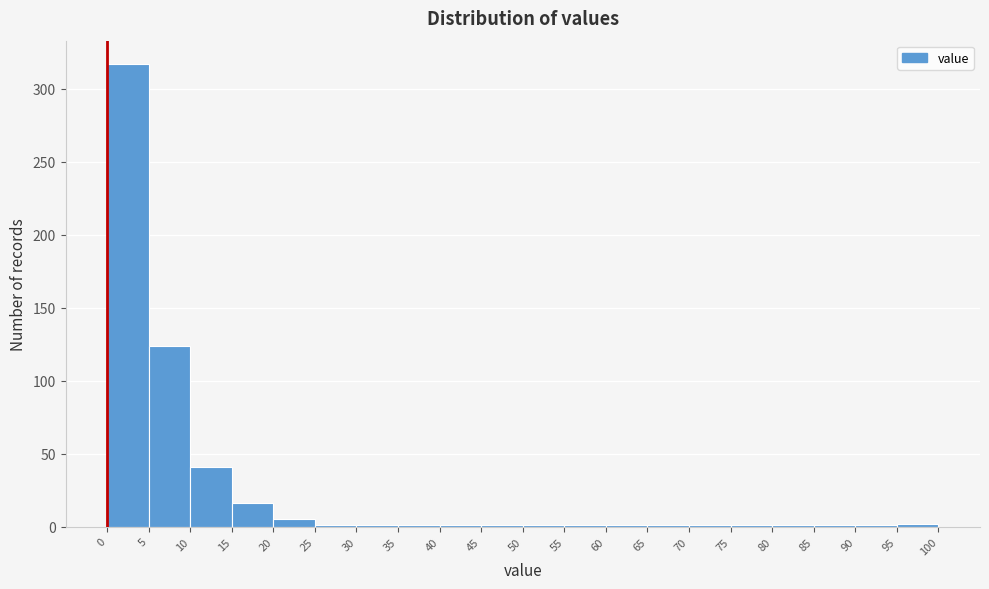

Reading left to right, list every bar in this chart as the range it spans on the x-axis followed by its height. The values are not printed on the chart, so give them approximately, as read against the axis.

0 to 5: 315
5 to 10: 125
10 to 15: 40
15 to 20: 15
20 to 25: 5
25 to 30: under 5
30 to 35: under 5
35 to 40: under 5
40 to 45: under 5
45 to 50: under 5
50 to 55: under 5
55 to 60: under 5
60 to 65: under 5
65 to 70: under 5
70 to 75: under 5
75 to 80: under 5
80 to 85: under 5
85 to 90: under 5
90 to 95: under 5
95 to 100: under 5